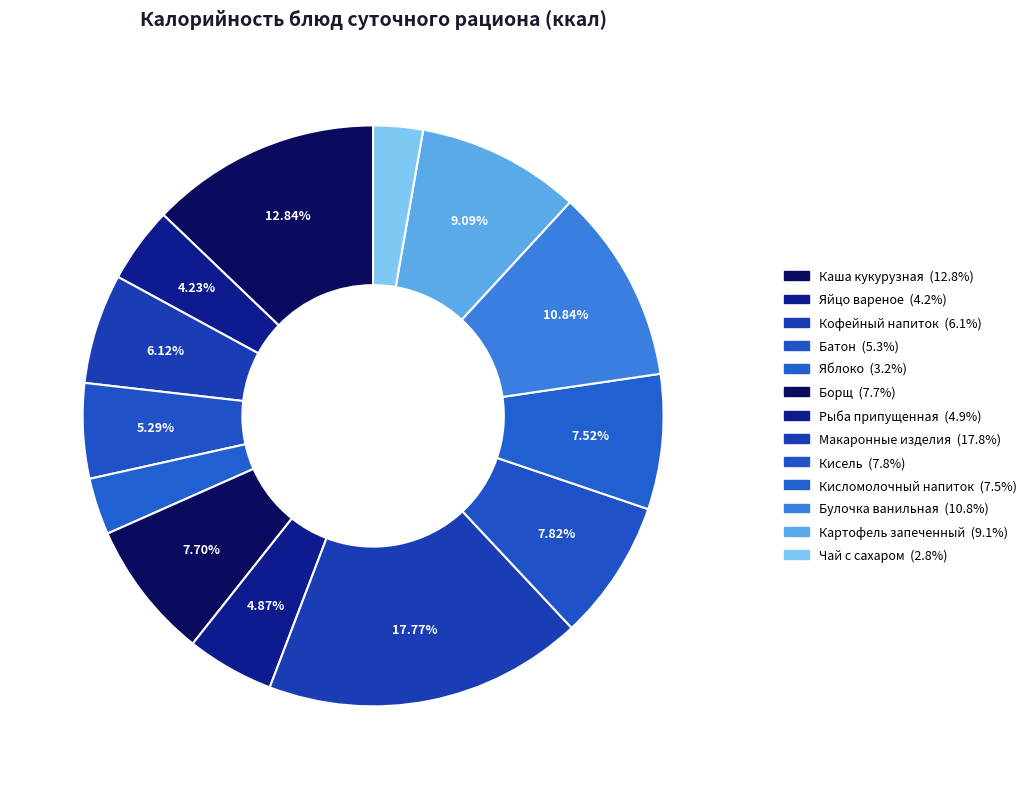

To the nearest percent, what is the combined percentage of Каша кукурузная and Макаронные изделия?

31%